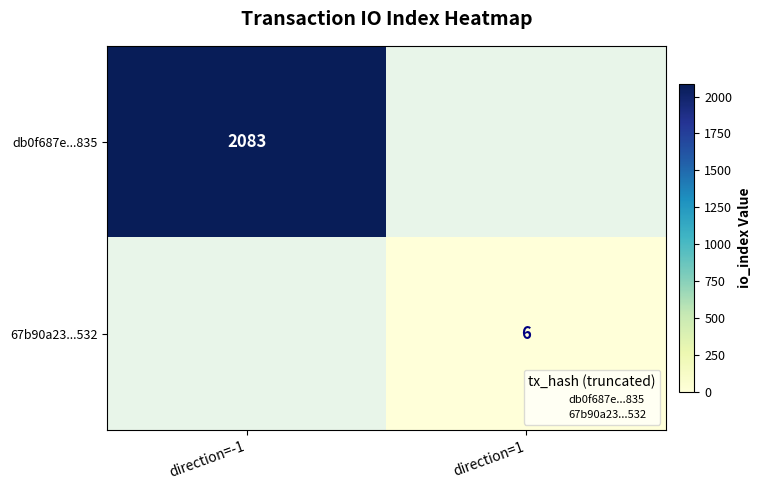

Read the db0f687e...835 value at direction=-1.

2083.0